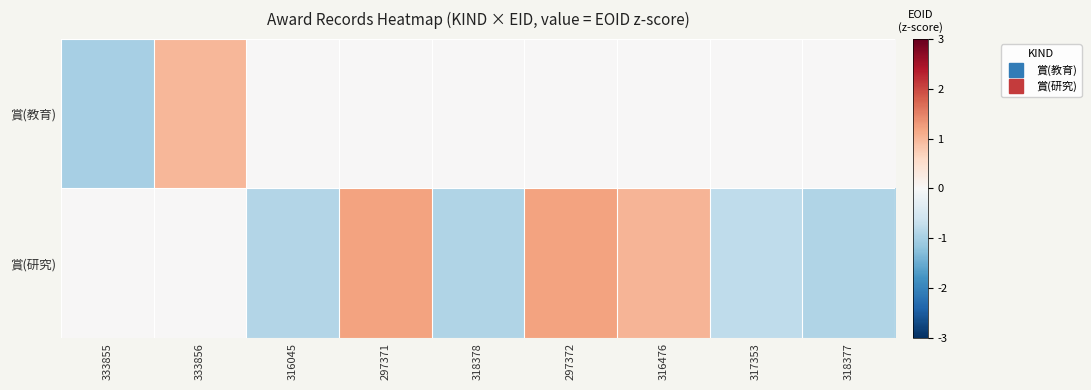

Rank the series by their average value, from lowest to highest.

賞(研究), 賞(教育)